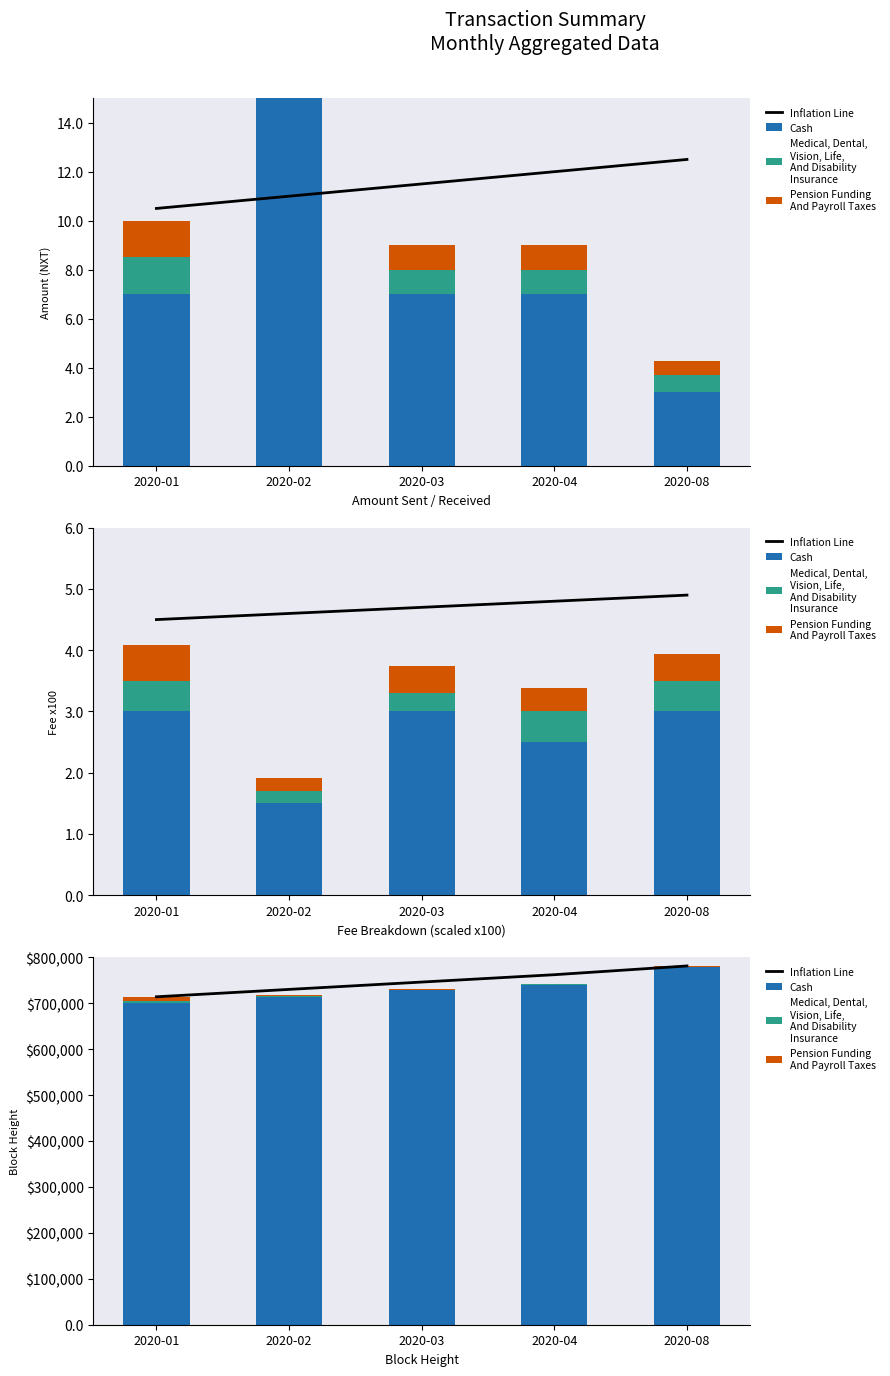

Is it true that Pension Funding
And Payroll Taxes equals 1117 at 2020-03?

True